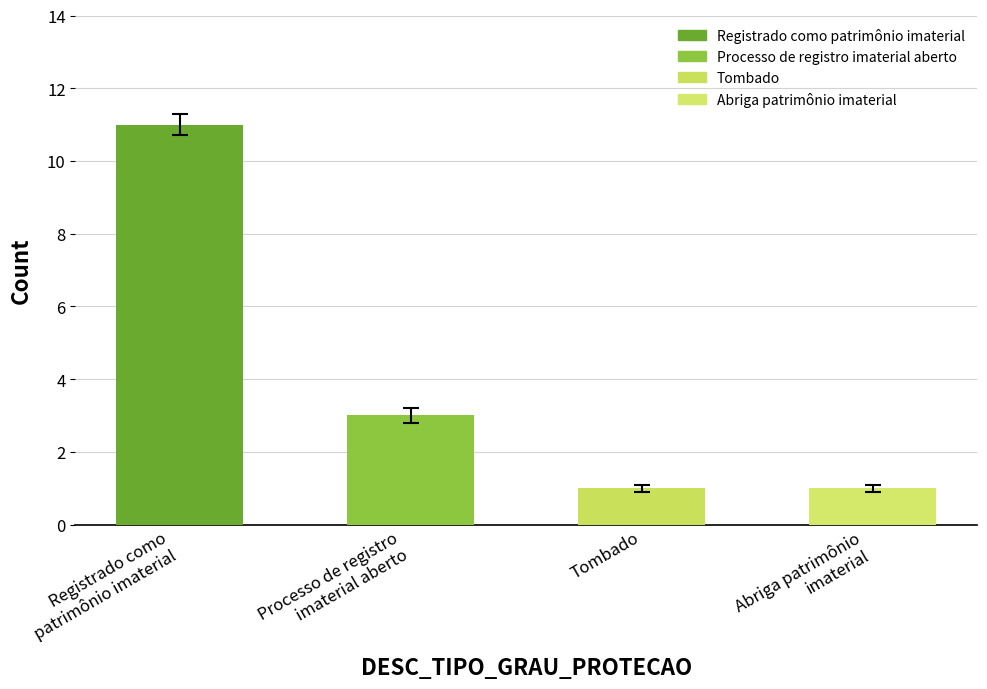

Which has a higher value, Processo de registro
imaterial aberto or Abriga patrimônio
imaterial?

Processo de registro
imaterial aberto